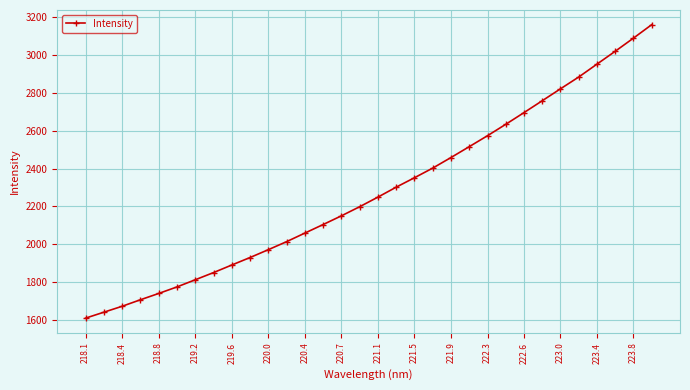

True or false: there are more than 2 points higher than both neighbors.

False